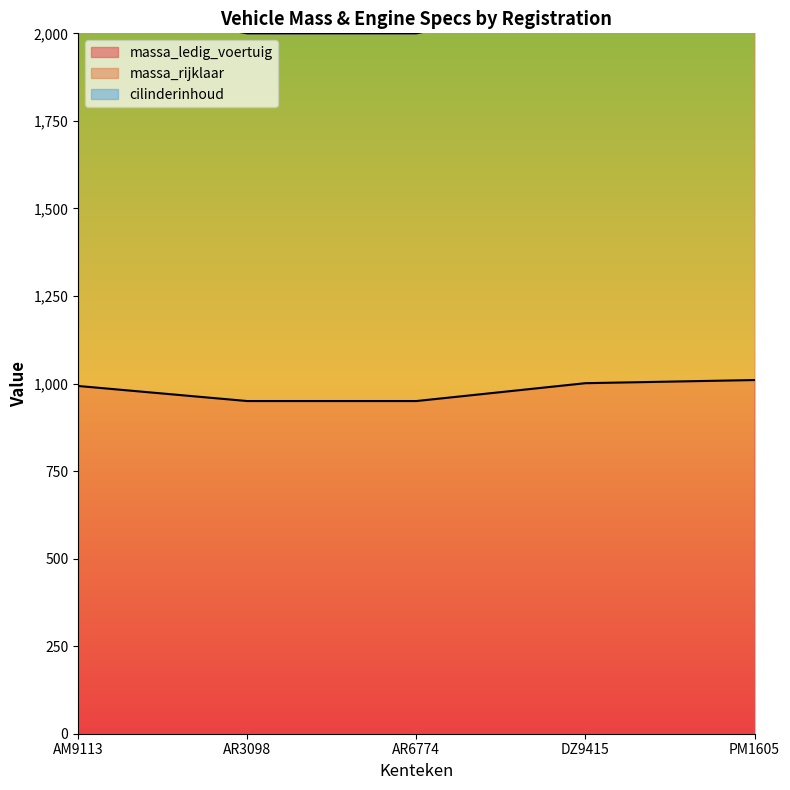

Which has a higher value, DZ9415 or AR6774?

DZ9415